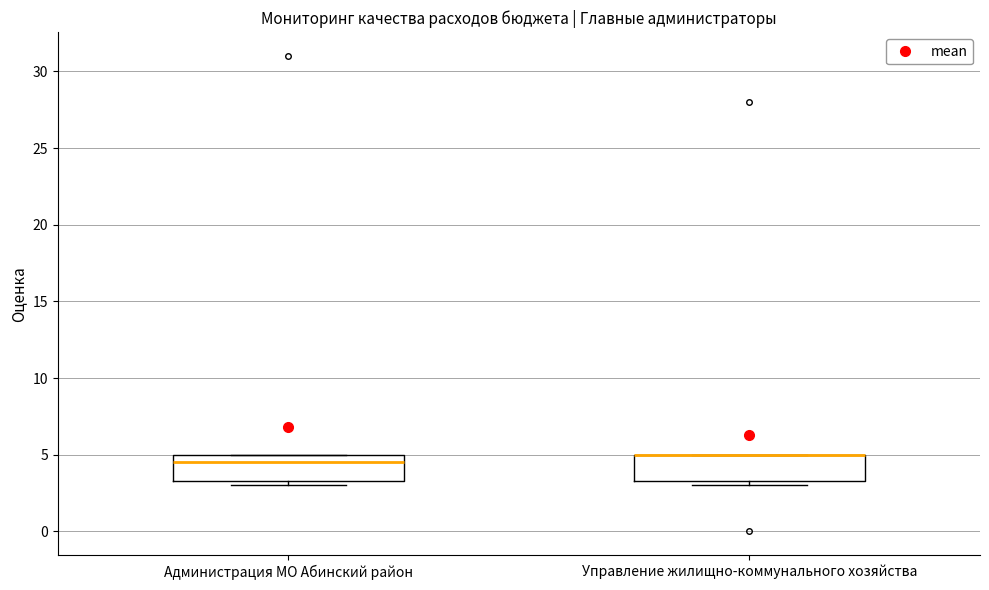

Where does the median line of the box for Администрация МО Абинский район sit on the y-axis? The values are not printed on the chart, so give them approximately, as read against the axis.

4.5